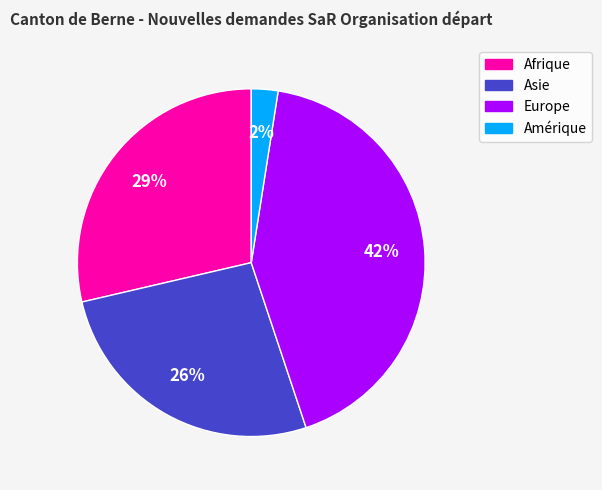

To the nearest percent, what is the difference between the largest and smallest slice percentages?

40%